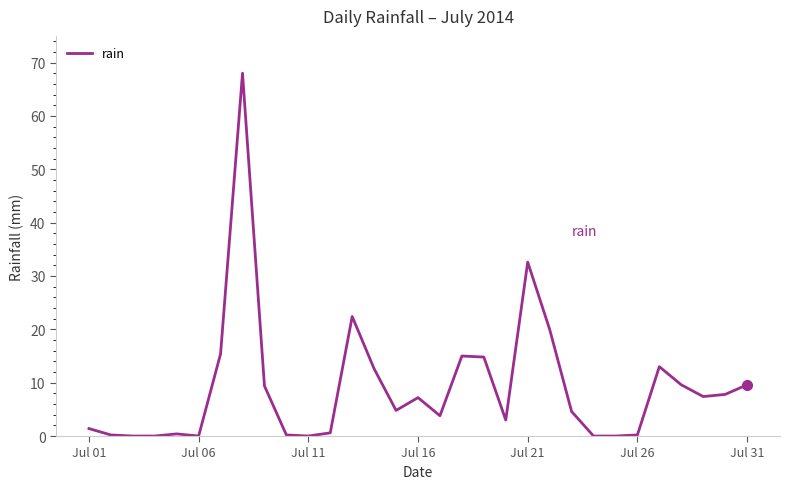

Is this an area chart (filled region under the line)?

No